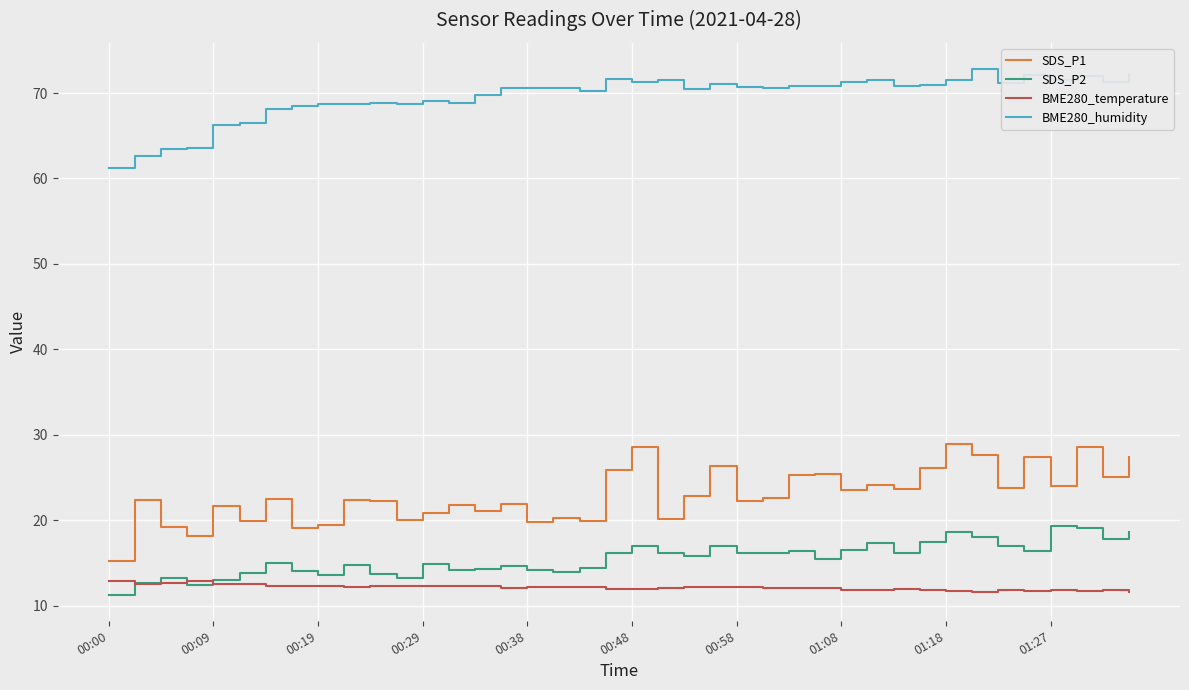

Which series has the widest spread of values?

SDS_P1